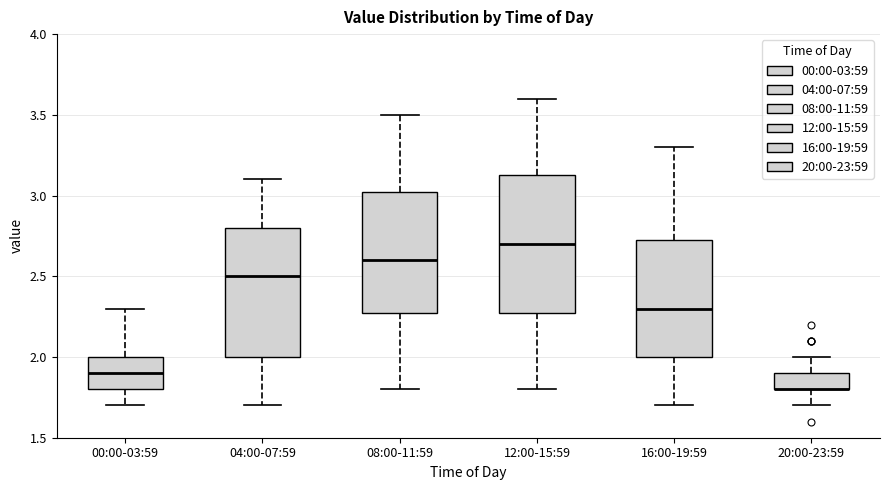

Which box is the tallest, from its lower edge to its upper edge?

12:00-15:59